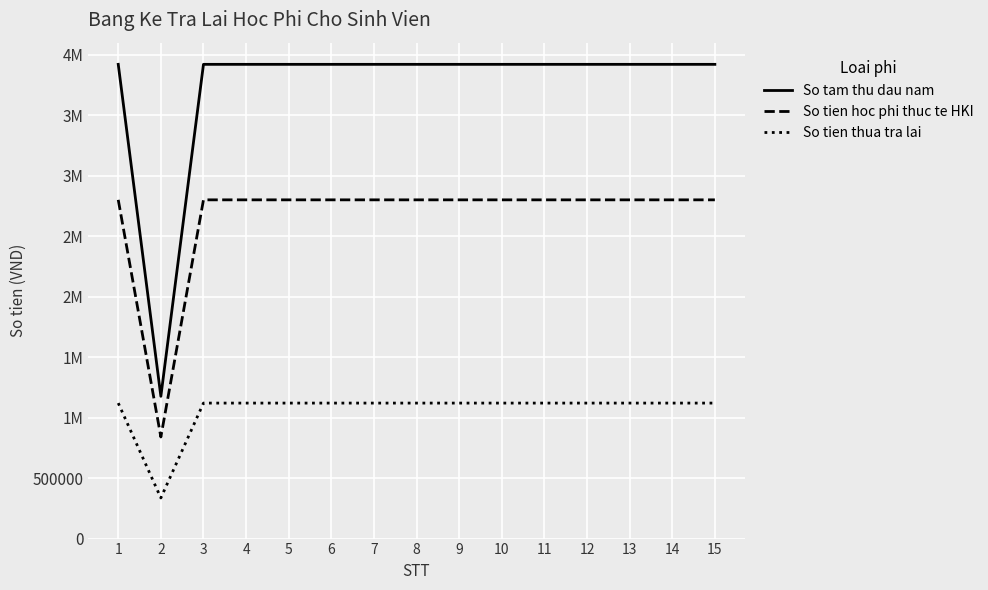

What are all the series names shown in the legend?

So tam thu dau nam, So tien hoc phi thuc te HKI, So tien thua tra lai